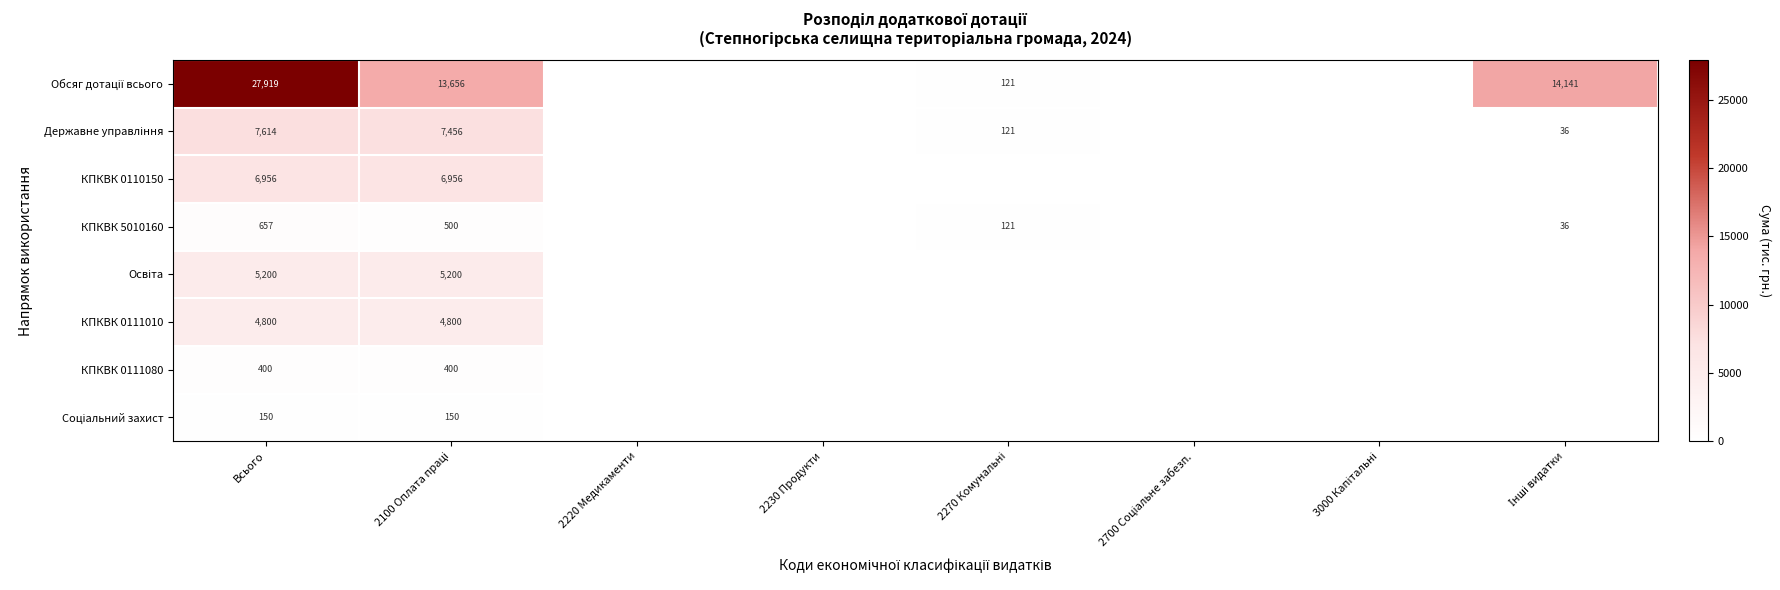

True or false: КПКВК 0111010 has a value of 4800 at Всього.

True